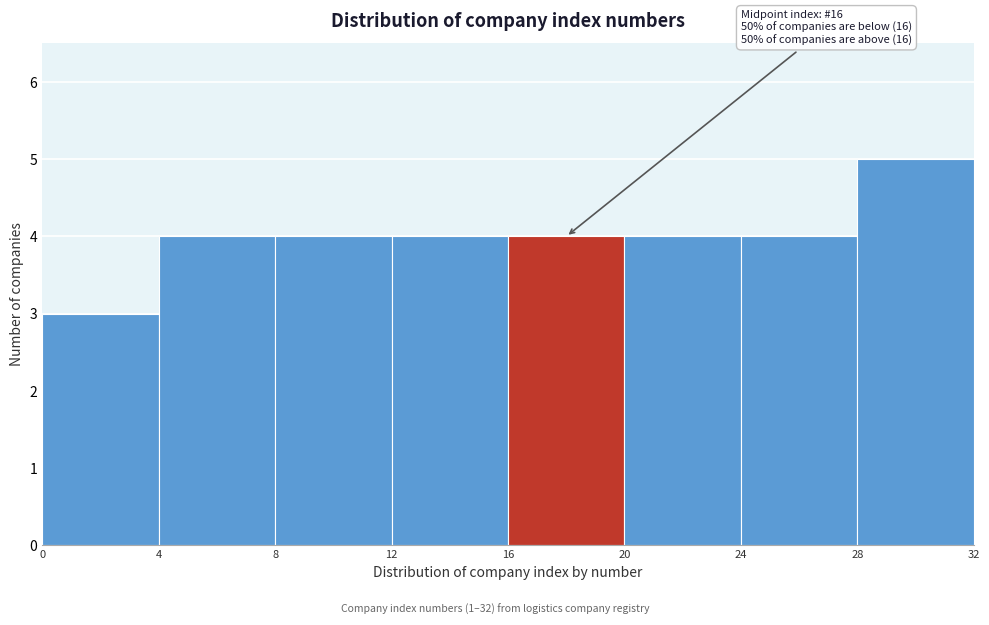

Which range on the x-axis has the tallest bar?

28 to 32